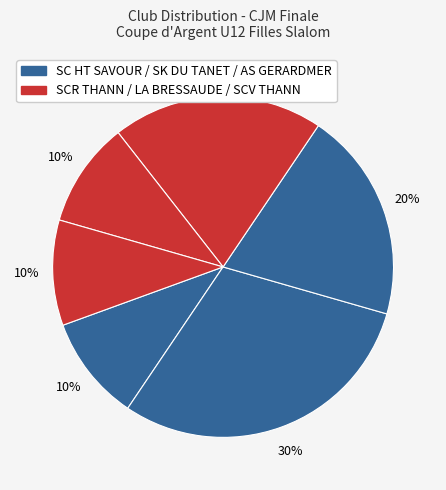

To the nearest percent, what is the average slice percentage?

17%